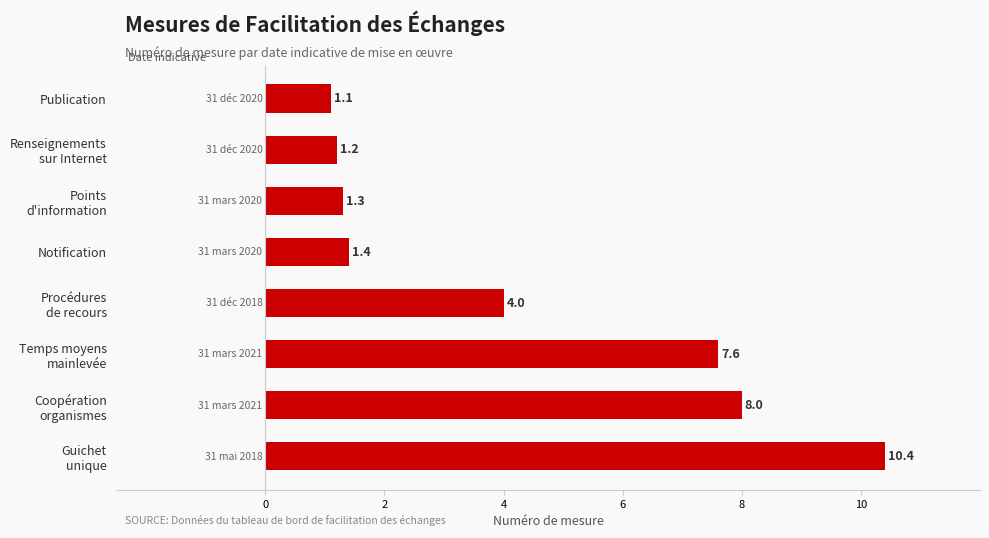

Count the number of data series in this chart.

1